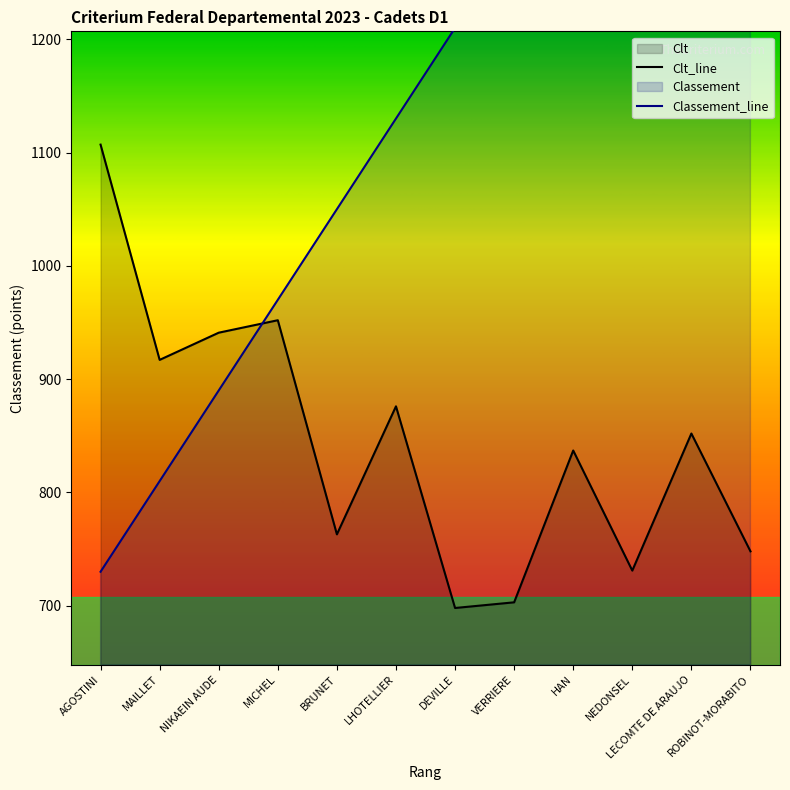

Rank the series by their maximum value, from highest to lowest.

Classement, Clt